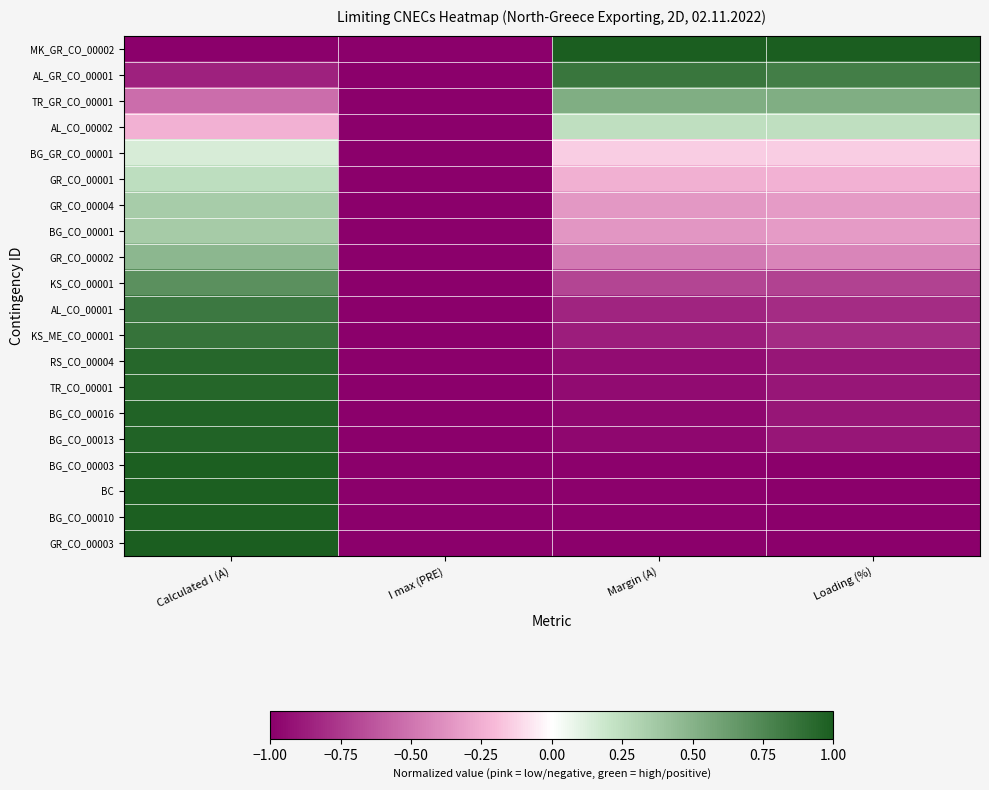

Rank the series at Loading (%) from lowest to highest value.

BG_CO_00003, BC, BG_CO_00010, GR_CO_00003, RS_CO_00004, TR_CO_00001, BG_CO_00016, BG_CO_00013, AL_CO_00001, KS_ME_CO_00001, KS_CO_00001, GR_CO_00002, GR_CO_00004, BG_CO_00001, GR_CO_00001, BG_GR_CO_00001, AL_CO_00002, TR_GR_CO_00001, AL_GR_CO_00001, MK_GR_CO_00002